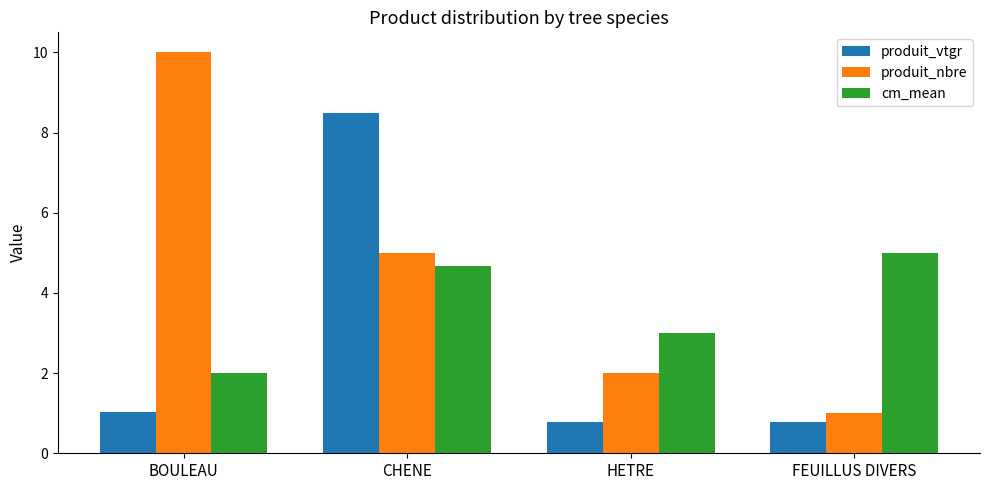

What are all the series names shown in the legend?

produit_vtgr, produit_nbre, cm_mean